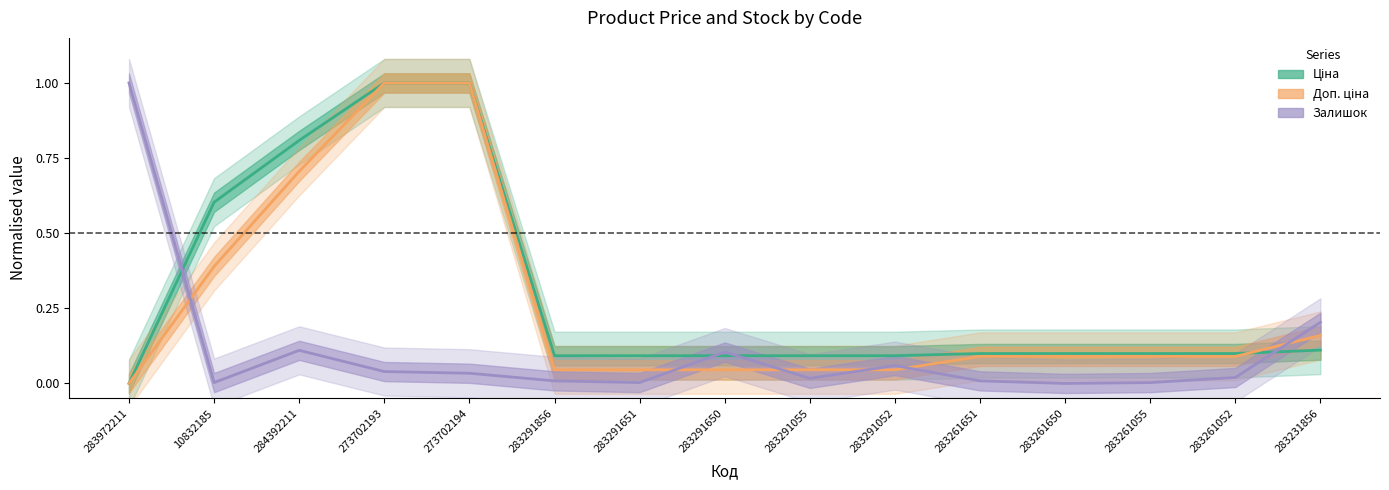

Count the number of data series in this chart.

3